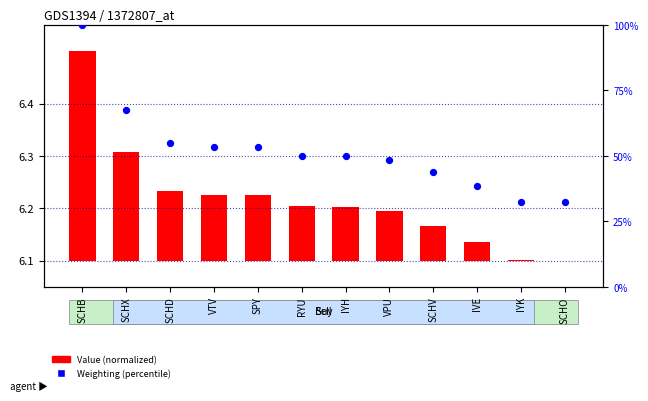

Is the value of Weighting (percentile) at IYH greater than the value of Value (normalized) at VTV?

Yes